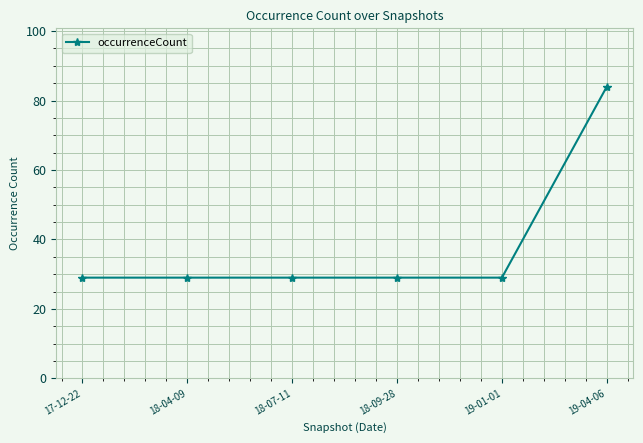

Which label corresponds to the largest value in the chart?

19-04-06